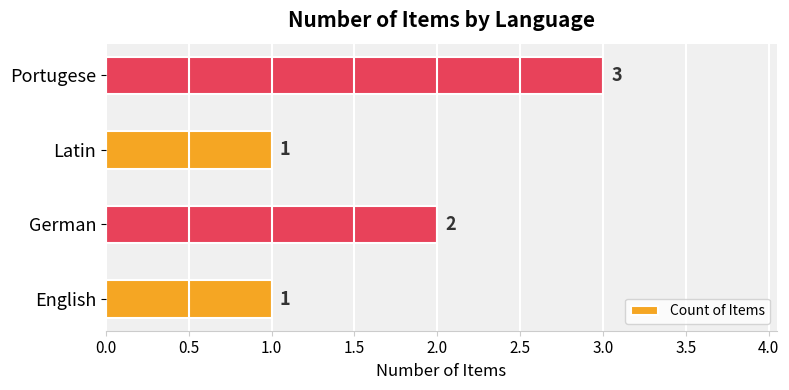

Is it true that the value at Latin is 1?

True